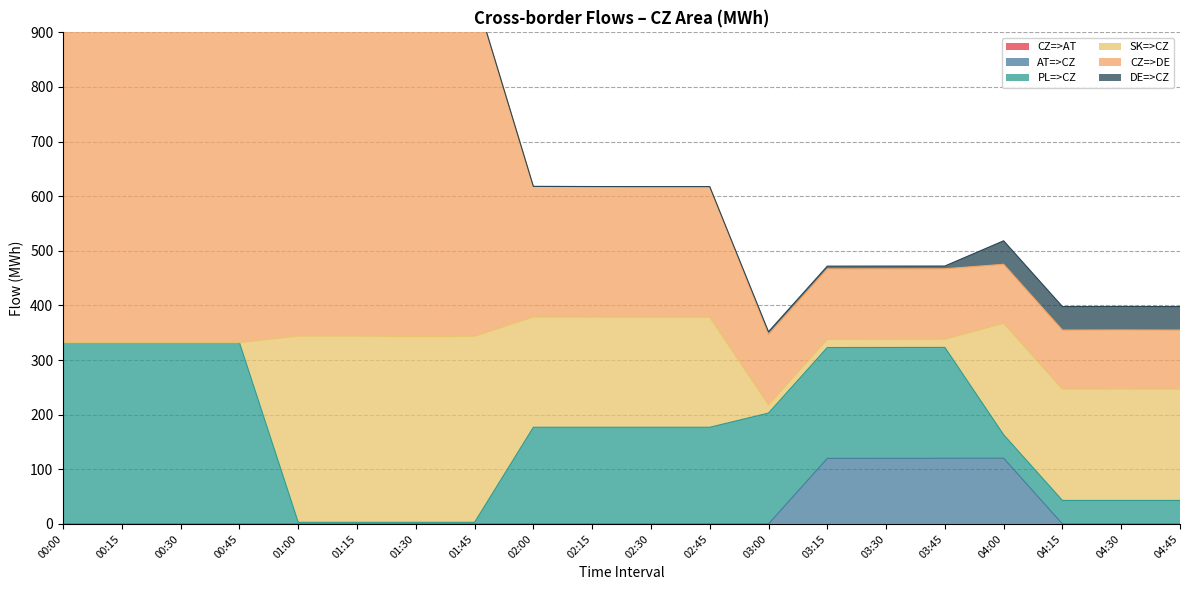

Which series has the largest total across all categories?

CZ=>DE